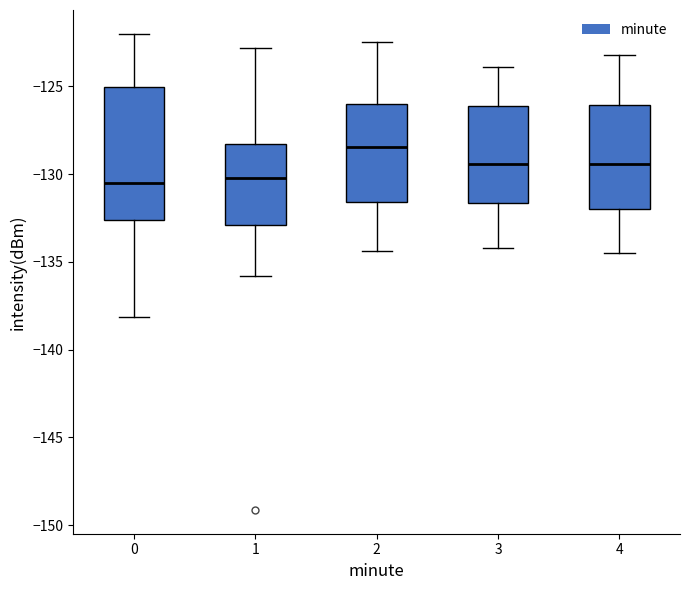

Which box is the tallest, from its lower edge to its upper edge?

0